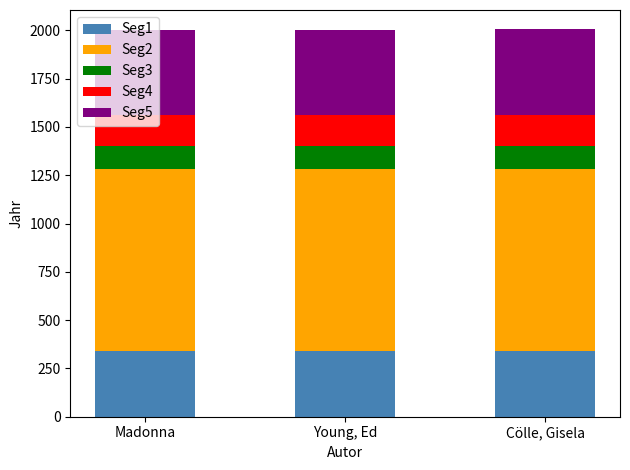

What is the sum of all Seg1 values?

1022.0